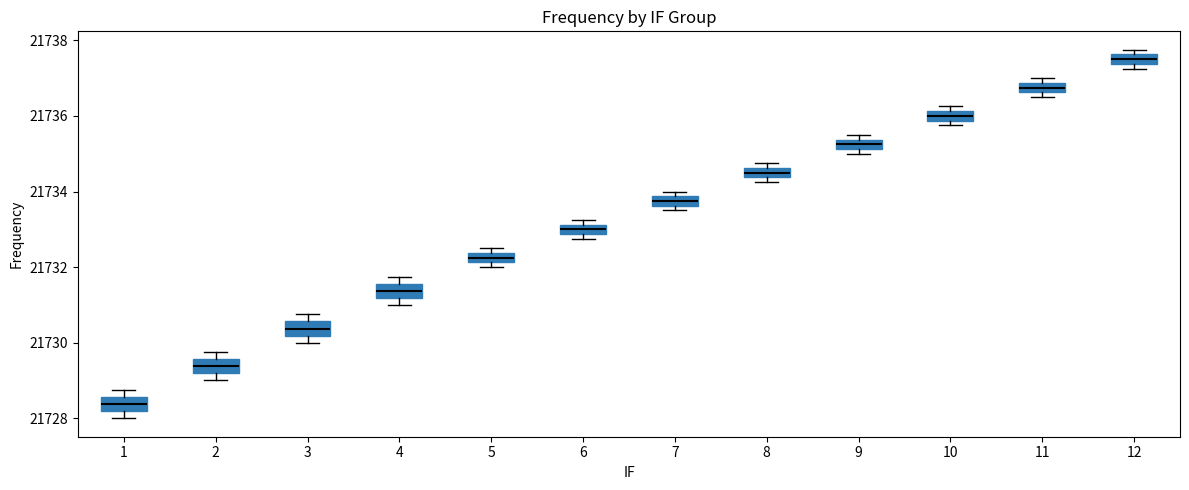

Where is the upper edge of the box at x = 6 on the y-axis? The values are not printed on the chart, so give them approximately, as read against the axis.

21733.2